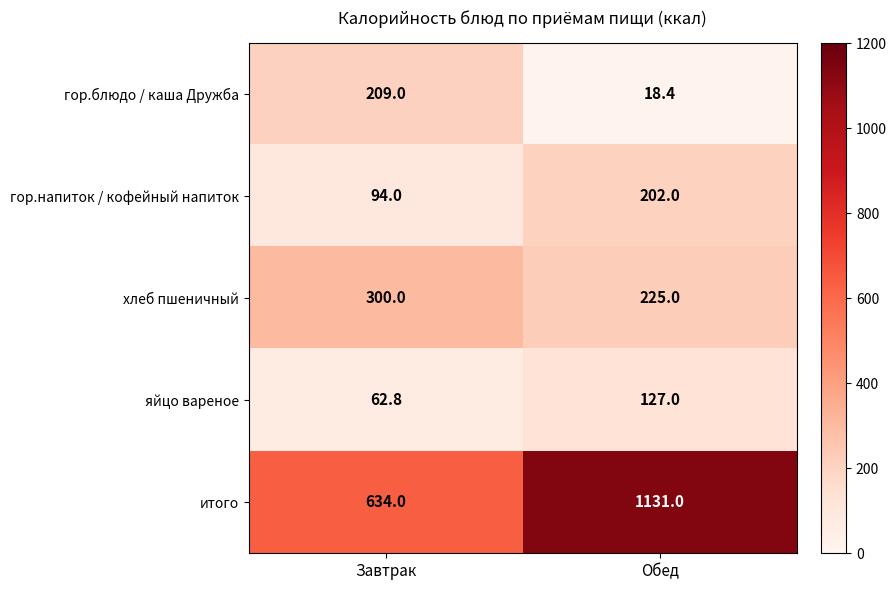

The гор.блюдо / каша Дружба series shows 25.3 at Обед. True or false?

False